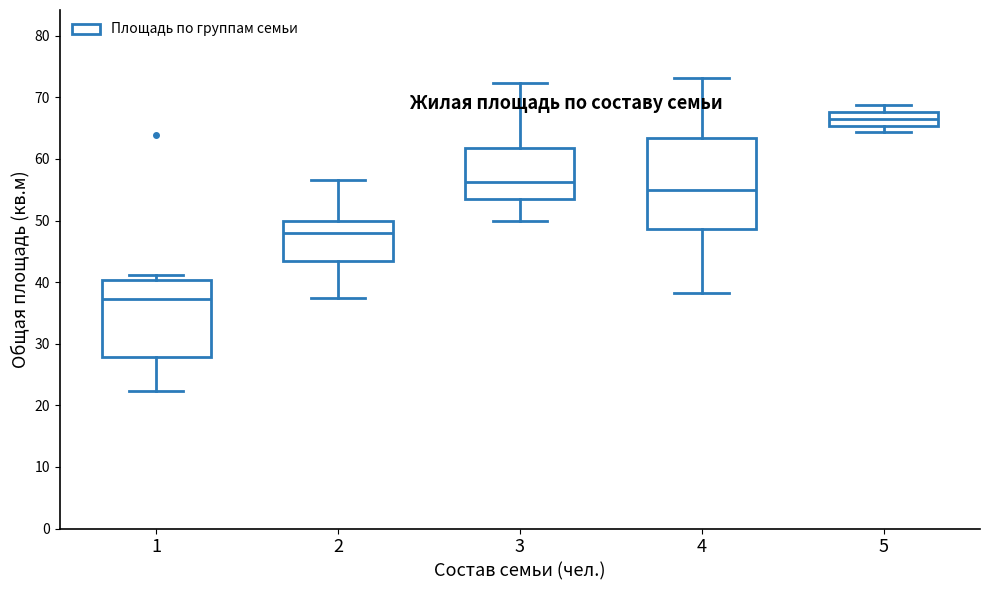

Which box's median line is the highest?

5